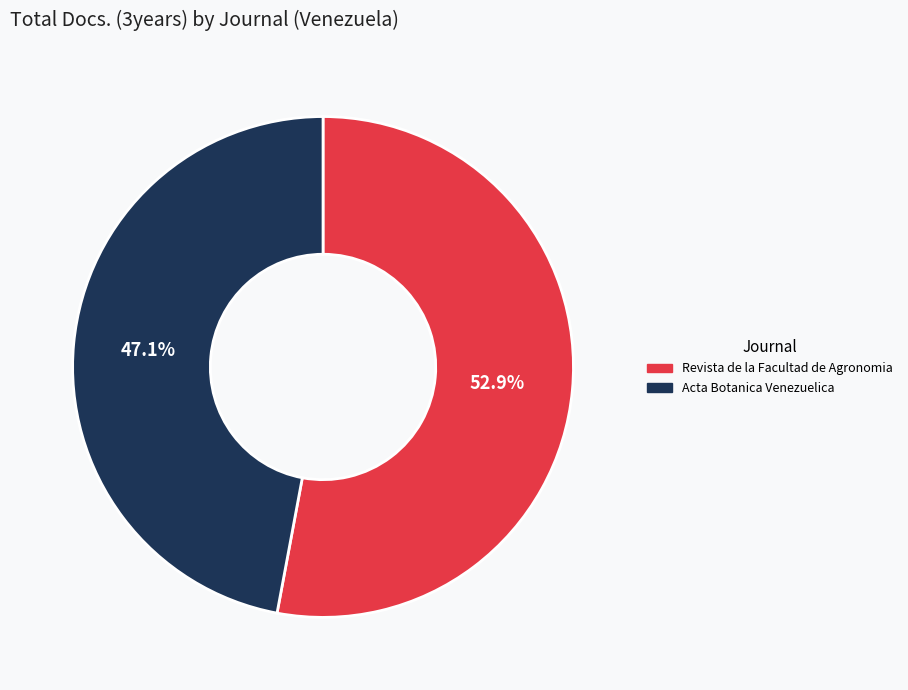

What is the largest slice in the pie chart?

Revista de la Facultad de Agronomia